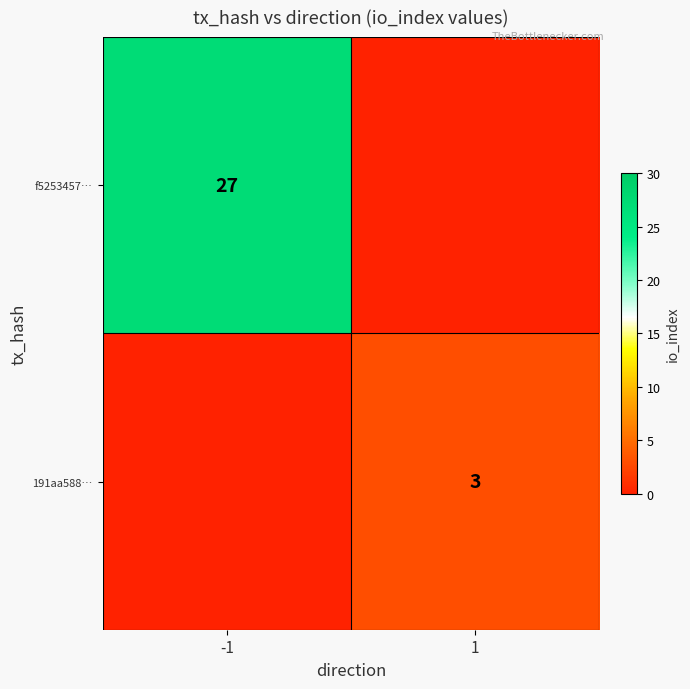

Is the value of f5253457… at -1 greater than the value of 191aa588… at 1?

Yes